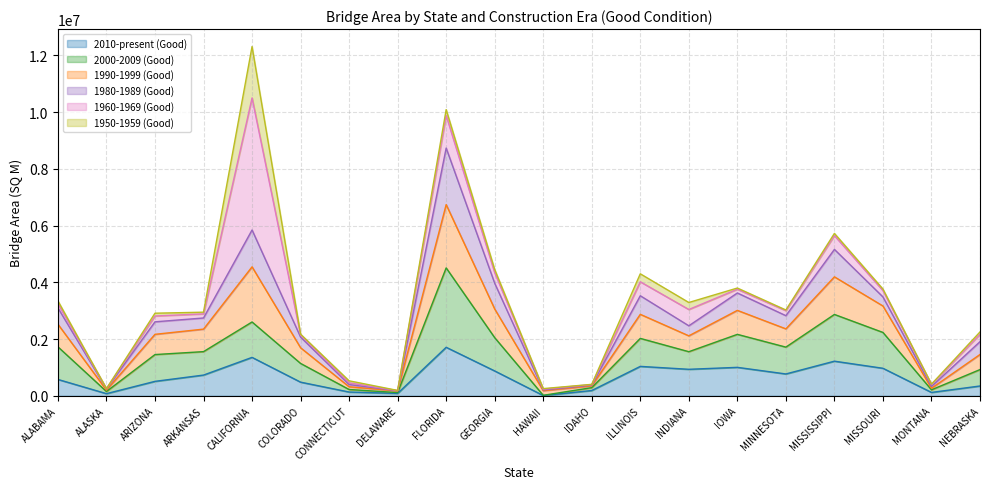

True or false: 1990-1999 (Good) has more than 1 points higher than both neighbors.

True